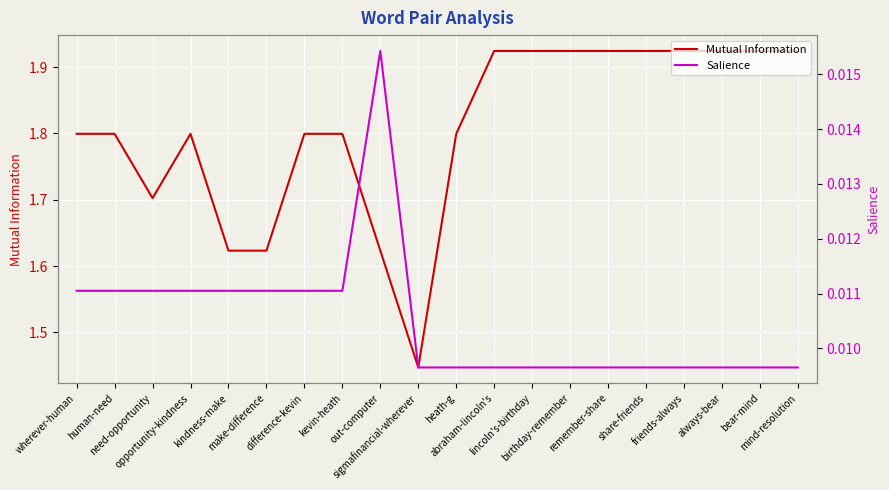

Which series has the largest total across all categories?

Mutual Information